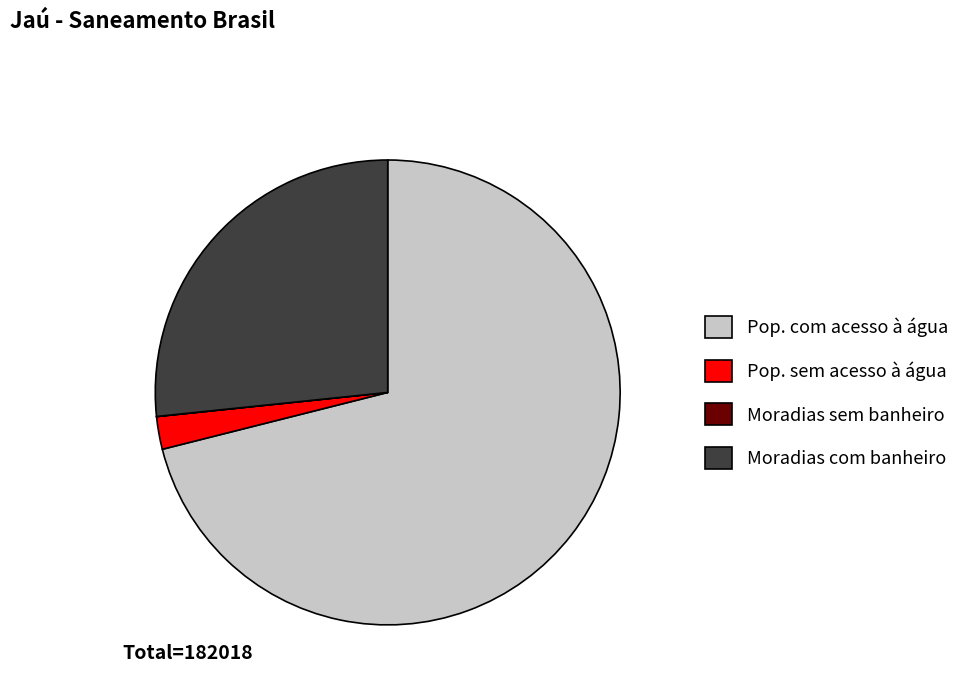

The Pop. sem acesso à água slice represents 8% of the pie. True or false?

False